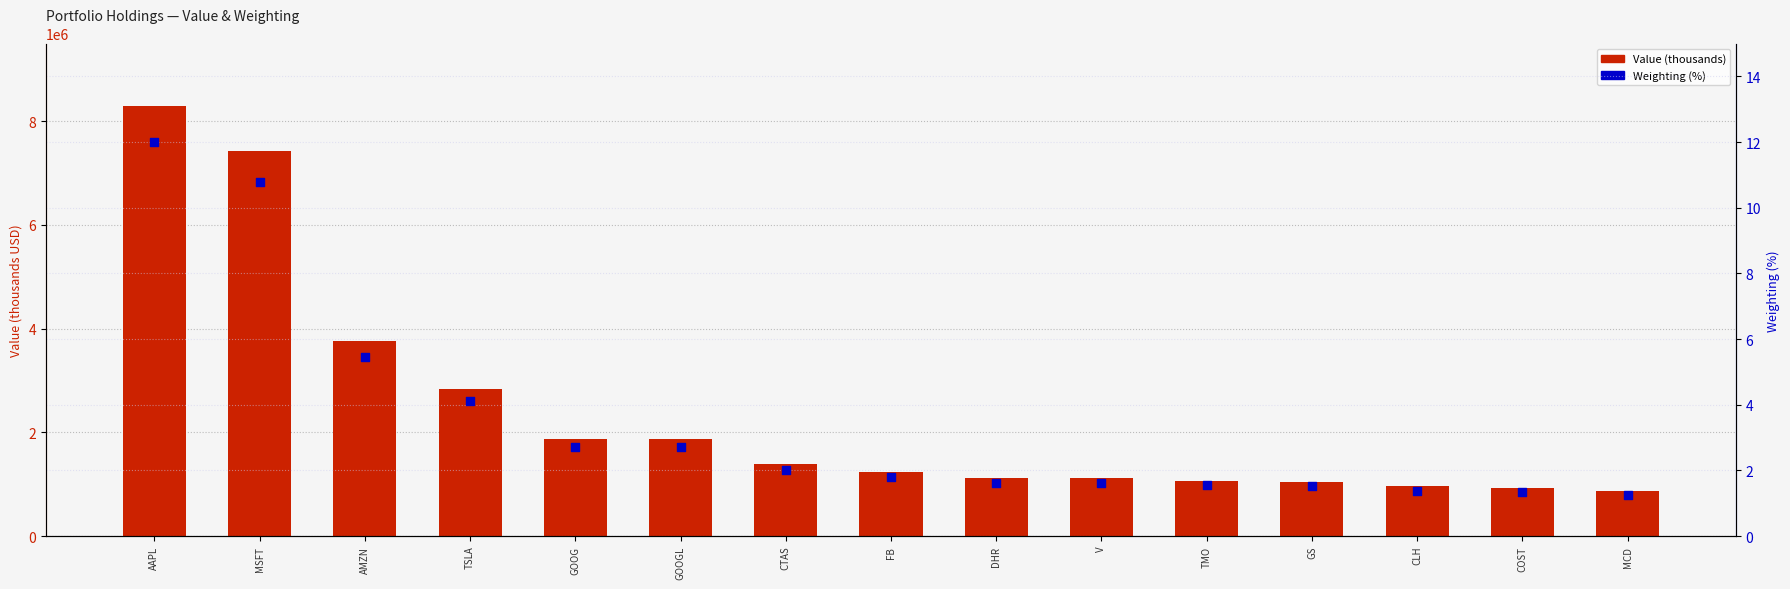

What is the total value across all series at GS?

1048001.5